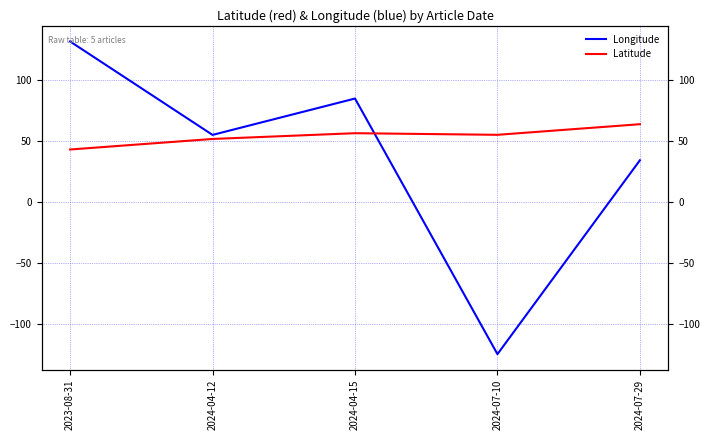

What is the difference between the Longitude values at 2024-07-10 and 2023-08-31?

256.9